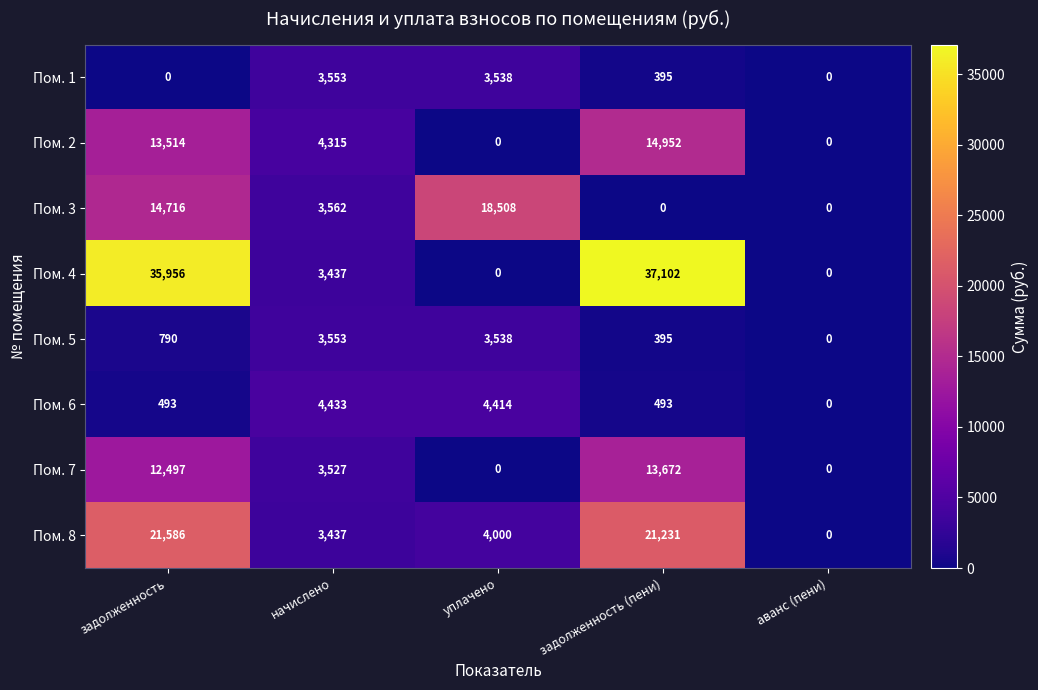

Which series changed the most between задолженность and уплачено?

Пом. 4